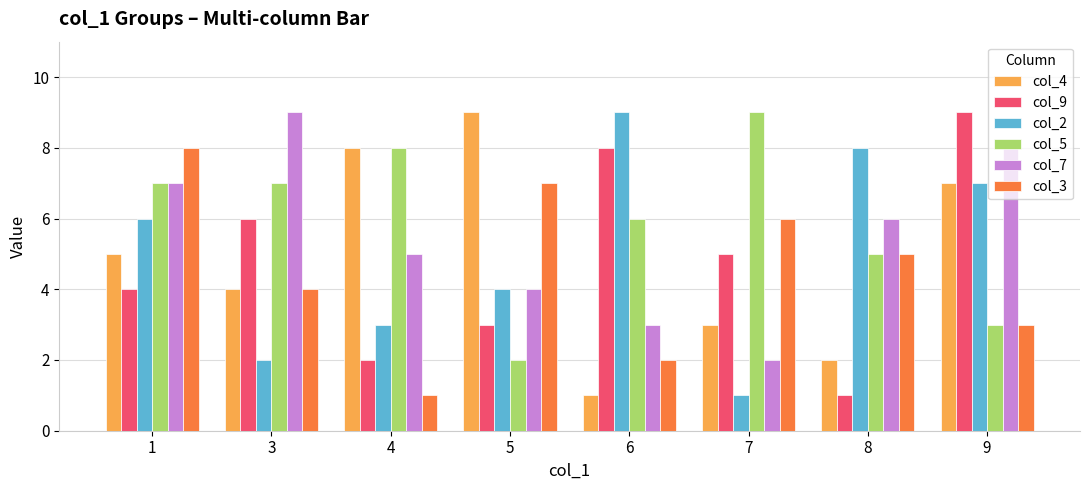

What is the difference between the col_3 values at 4 and 6?

1